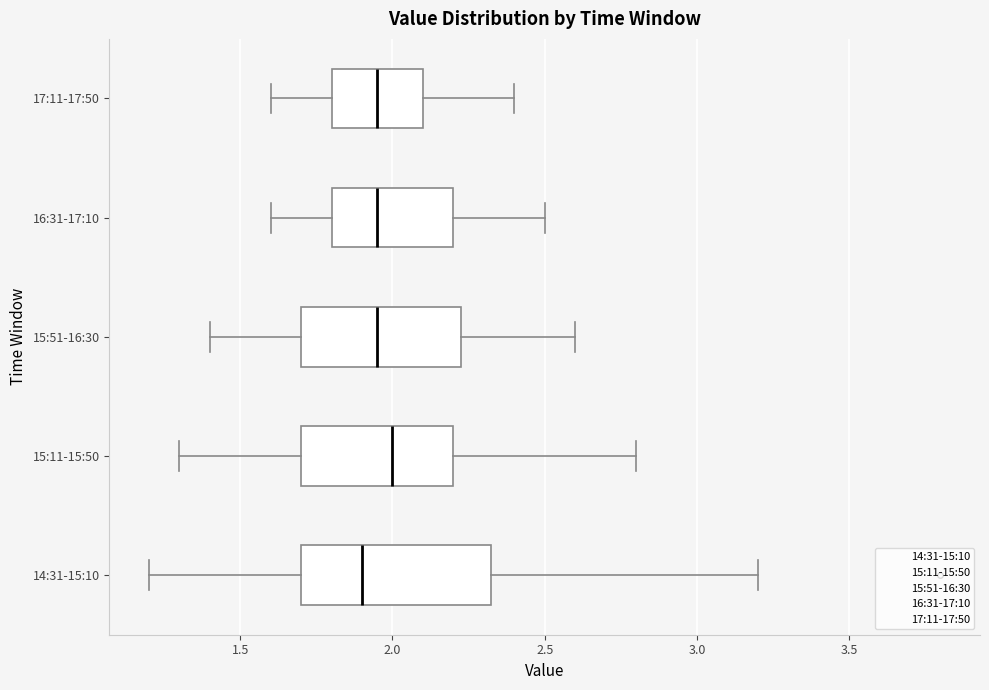

Which box has the furthest to the right median line?

15:11-15:50